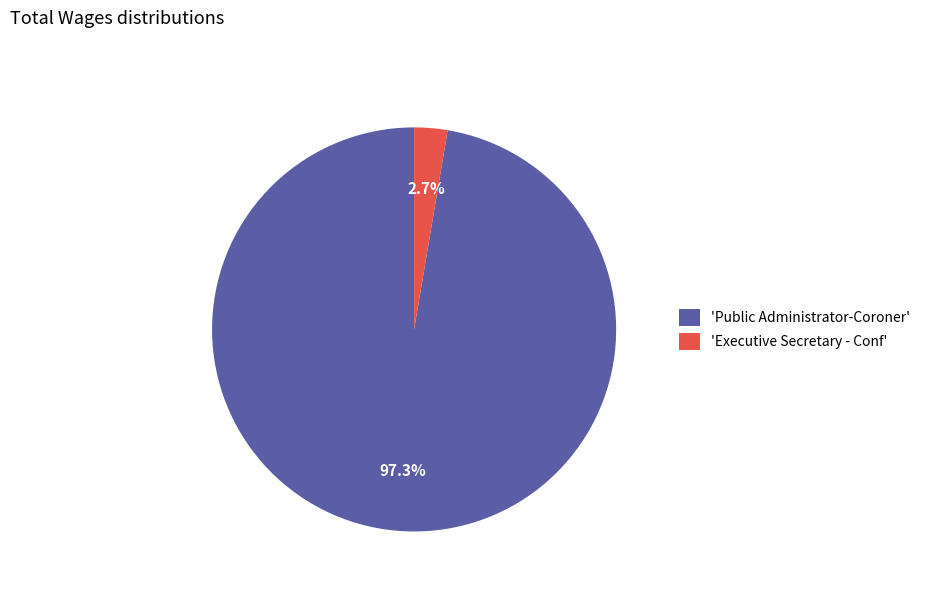

Combined, what portion of the pie is 'Public Administrator-Coroner' and 'Executive Secretary - Conf'?

100.0%